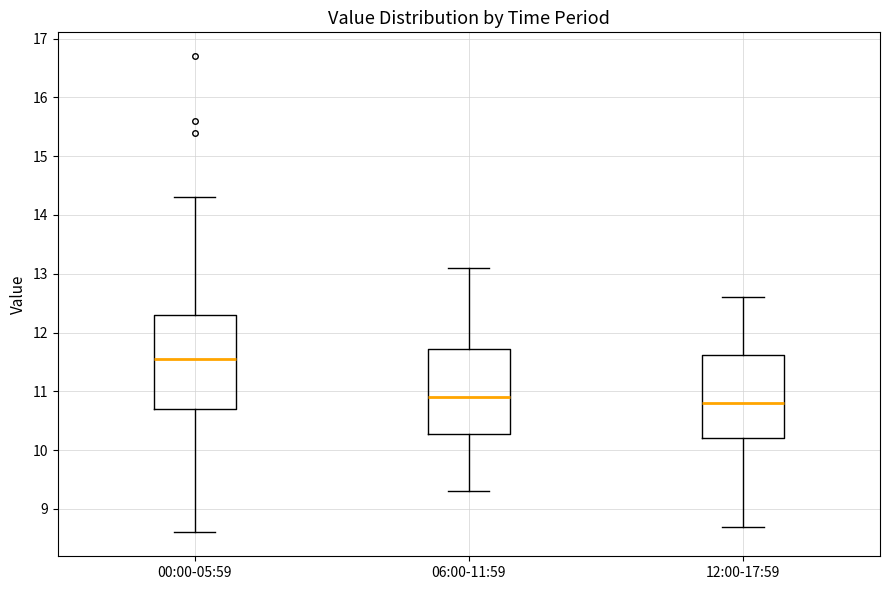

Reading left to right, read every box against the y-axis: the position of its median line, the range the box covers, and the ends of its whiskers. The values are not printed on the chart, so give them approximately, as read against the axis.

00:00-05:59: median 11.6, box 10.7 to 12.3, whiskers 8.6 to 14.3
06:00-11:59: median 10.9, box 10.3 to 11.7, whiskers 9.3 to 13.1
12:00-17:59: median 10.8, box 10.2 to 11.6, whiskers 8.7 to 12.6